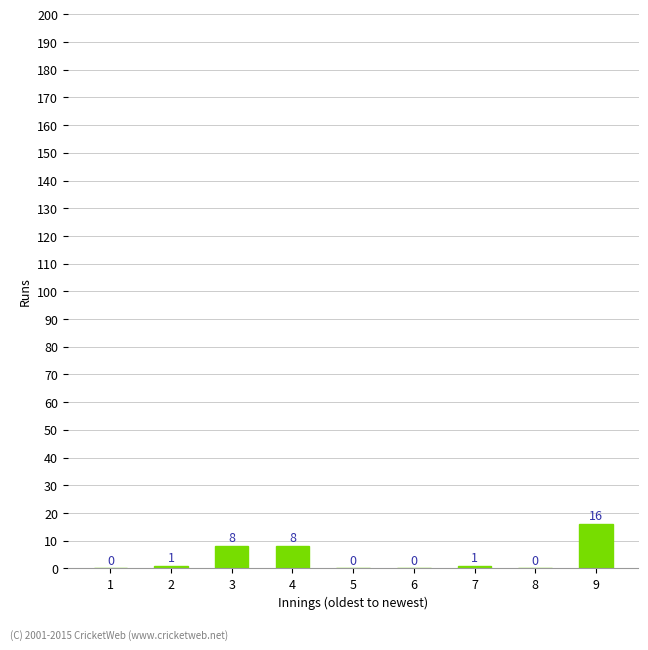

What value does the data have at 4?

8